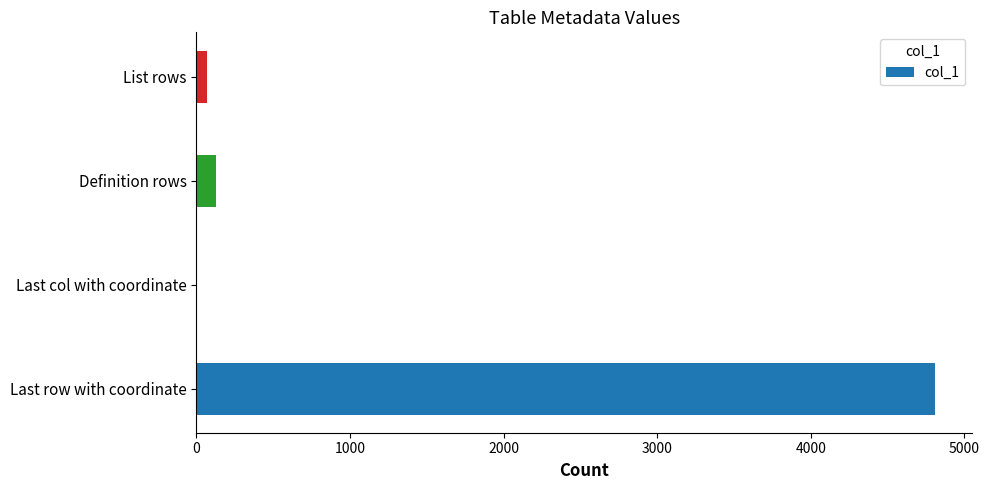

Between Definition rows and Last row with coordinate, which is larger?

Last row with coordinate